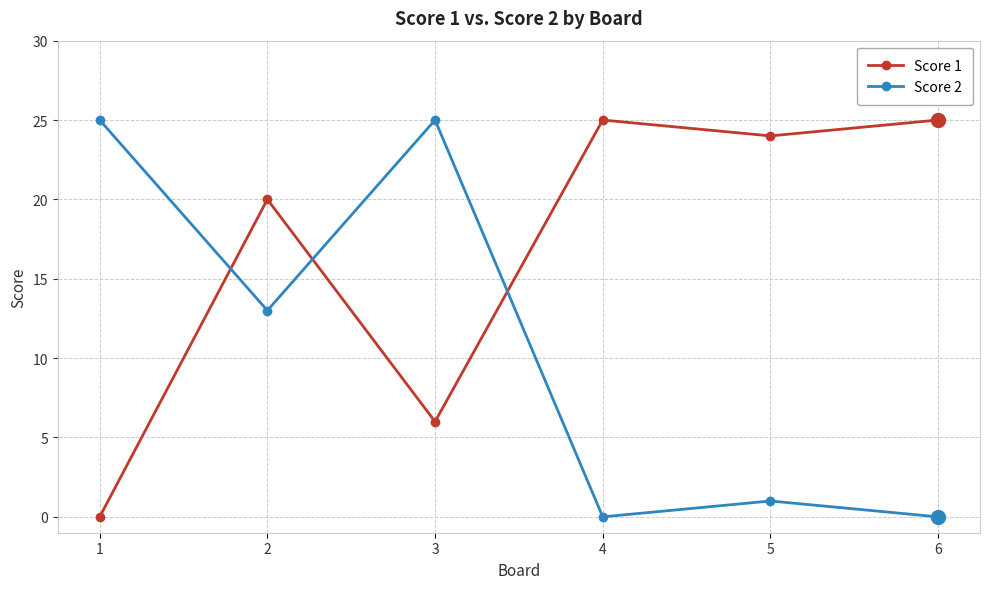

How many data points in Score 2 are less than 13?

3